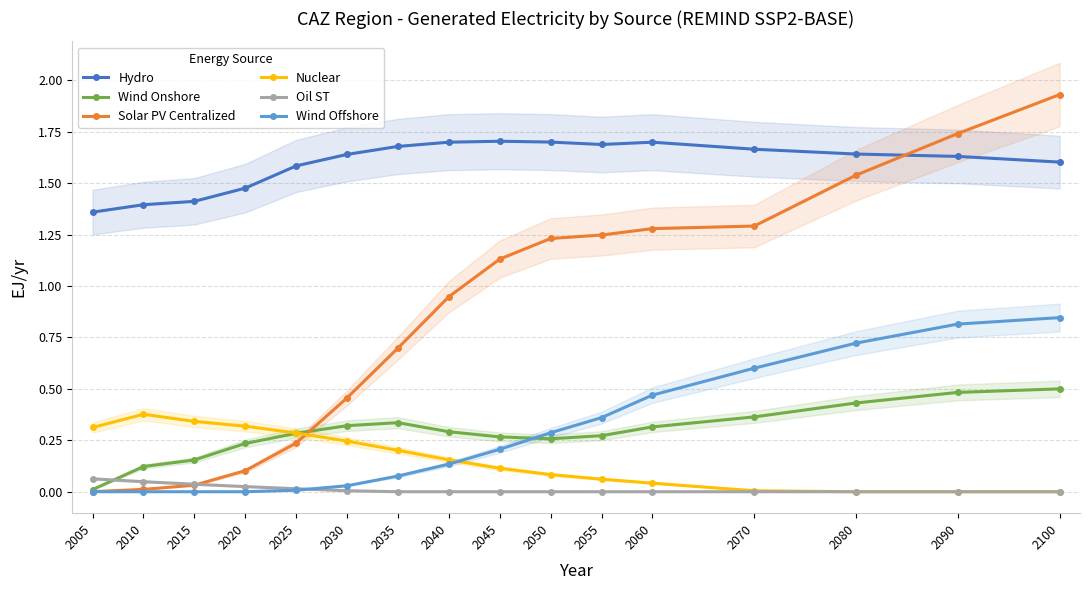

At how many categories does at least one series exceed 1?

16